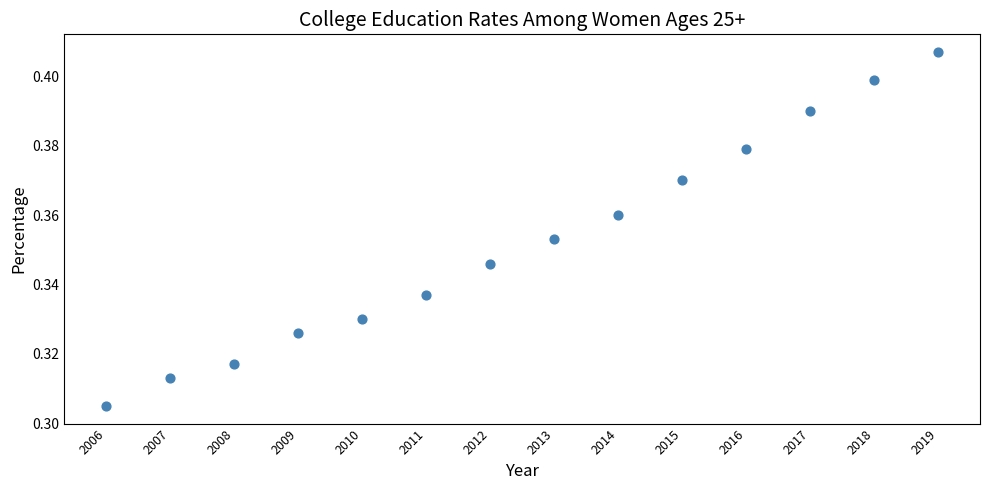

How many data points are displayed?

14